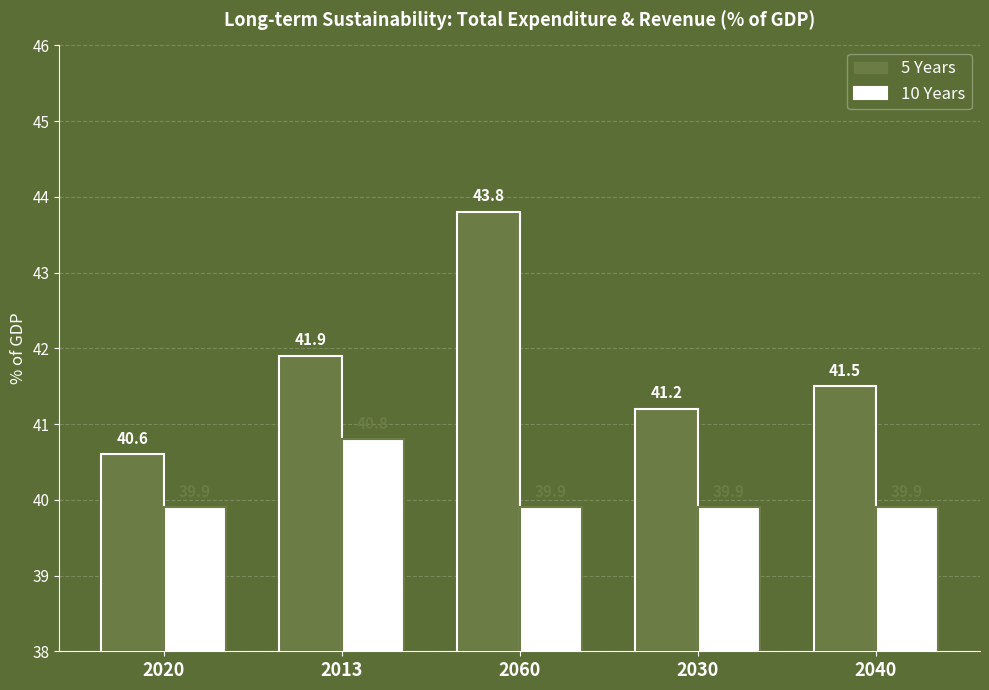

Is it true that 5 Years equals 25.4 at 2040?

False